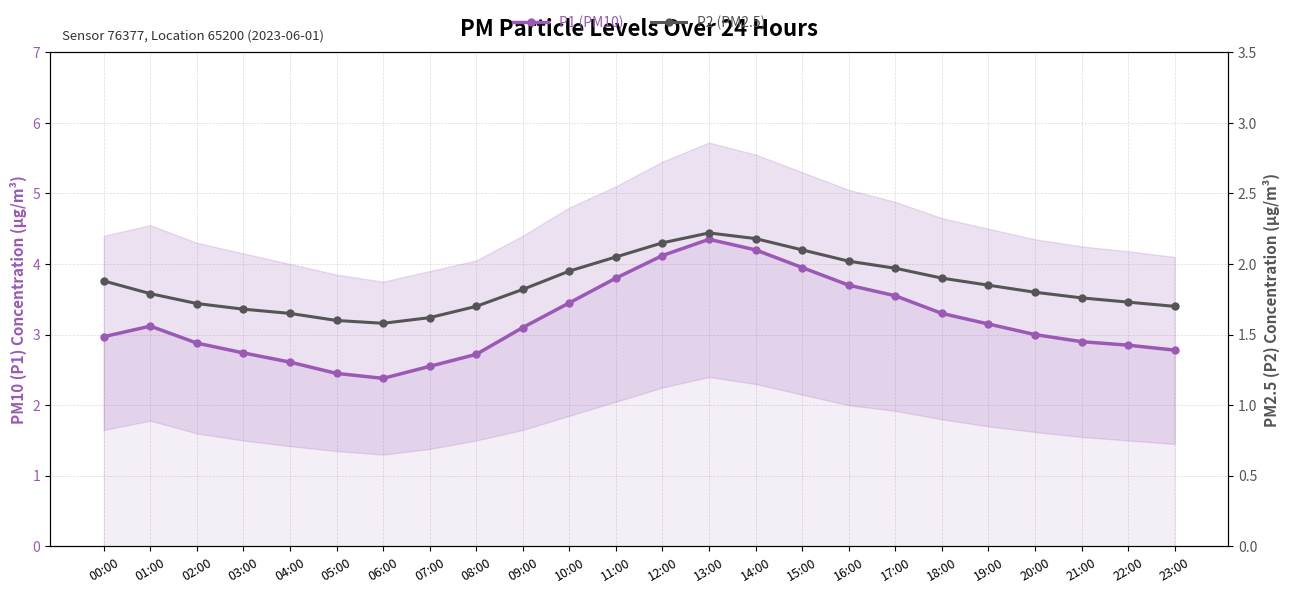

Reading left to right, transcribe all the data shown in this chart.

P1 (PM10): 00:00=3.0	01:00=3.1	02:00=2.9	03:00=2.7	04:00=2.6	05:00=2.5	06:00=2.4	07:00=2.5	08:00=2.7	09:00=3.1	10:00=3.5	11:00=3.8	12:00=4.1	13:00=4.3	14:00=4.2	15:00=4.0	16:00=3.7	17:00=3.5	18:00=3.3	19:00=3.1	20:00=3.0	21:00=2.9	22:00=2.9	23:00=2.8
P2 (PM2.5): 00:00=1.9	01:00=1.8	02:00=1.7	03:00=1.7	04:00=1.6	05:00=1.6	06:00=1.6	07:00=1.6	08:00=1.7	09:00=1.8	10:00=1.9	11:00=2.0	12:00=2.1	13:00=2.2	14:00=2.2	15:00=2.1	16:00=2.0	17:00=2.0	18:00=1.9	19:00=1.9	20:00=1.8	21:00=1.8	22:00=1.7	23:00=1.7